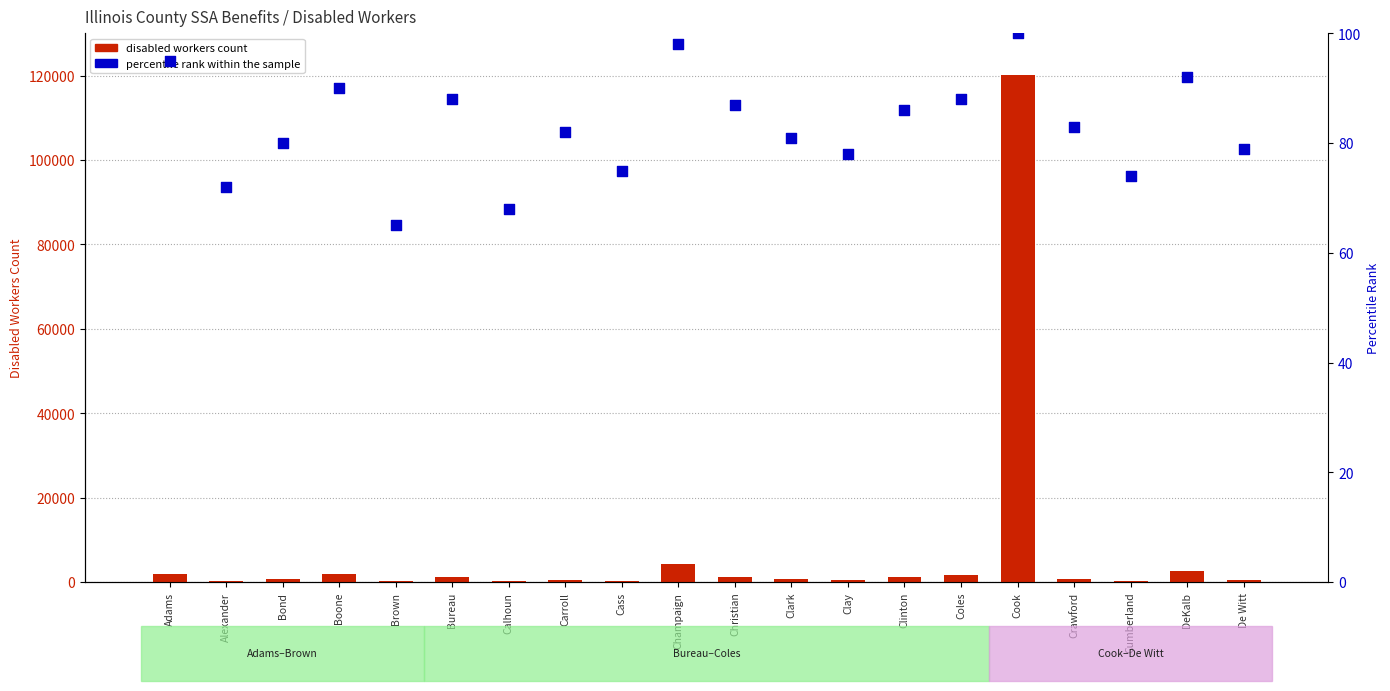

Is the value of disabled workers count at Brown greater than the value of percentile rank within the sample at De Witt?

Yes